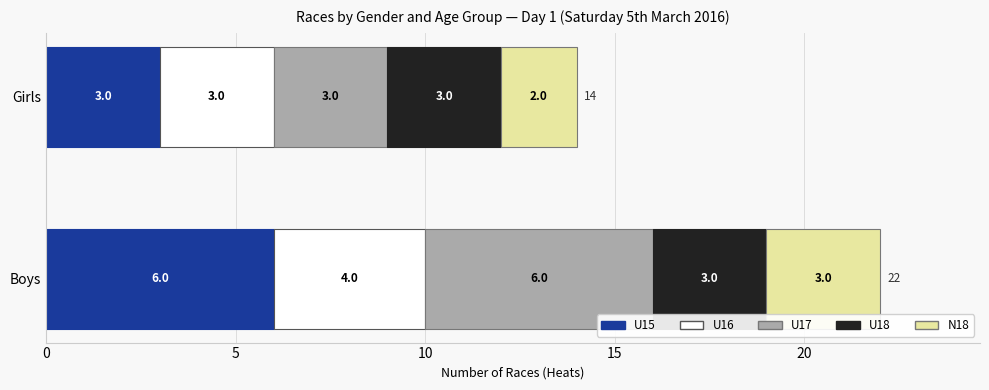

What is the total value across all series at Girls?

14